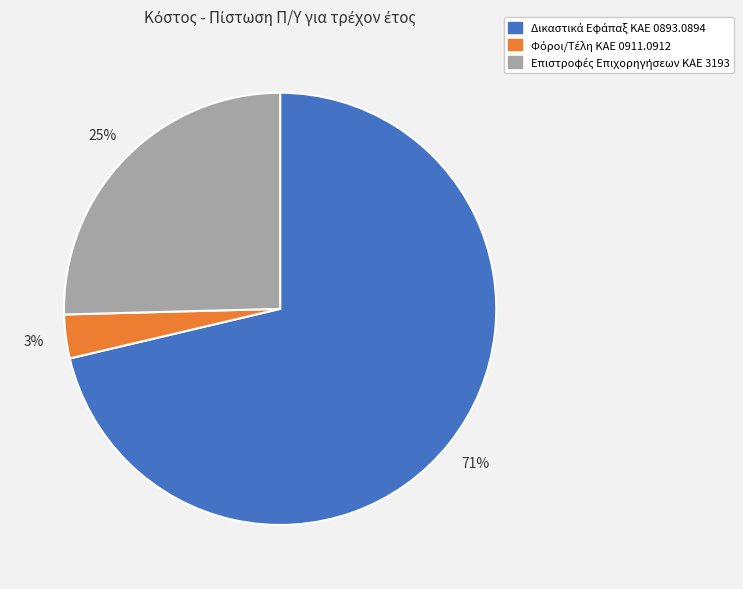

To the nearest percent, what is the average slice percentage?

33%